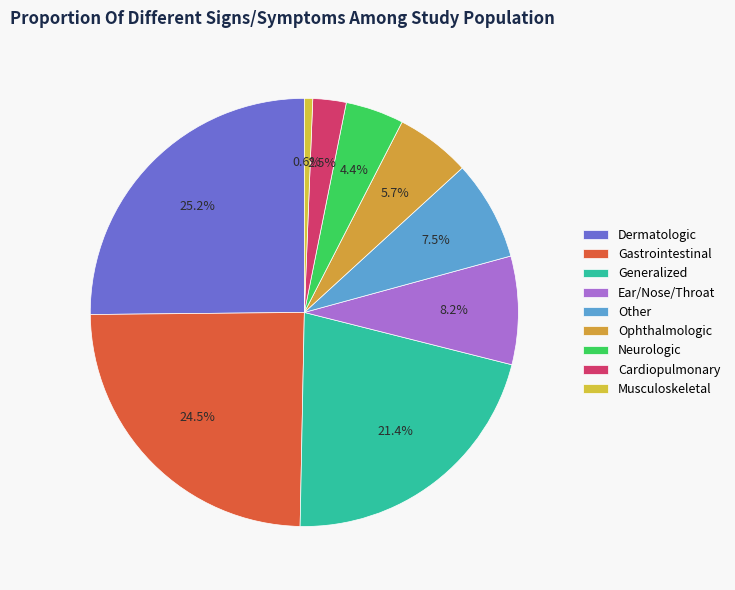

Is it true that Gastrointestinal is 25% of the pie?

True